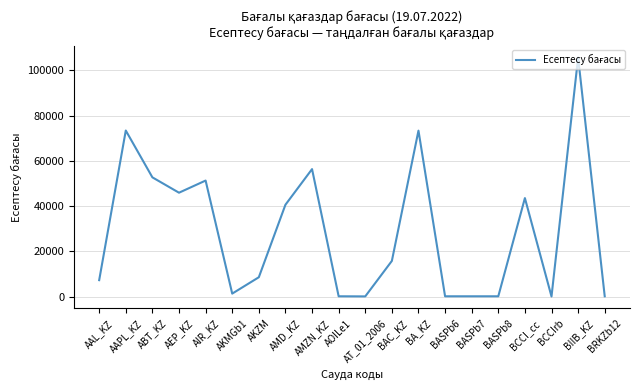

What is the maximum value shown in the chart?

105720.6